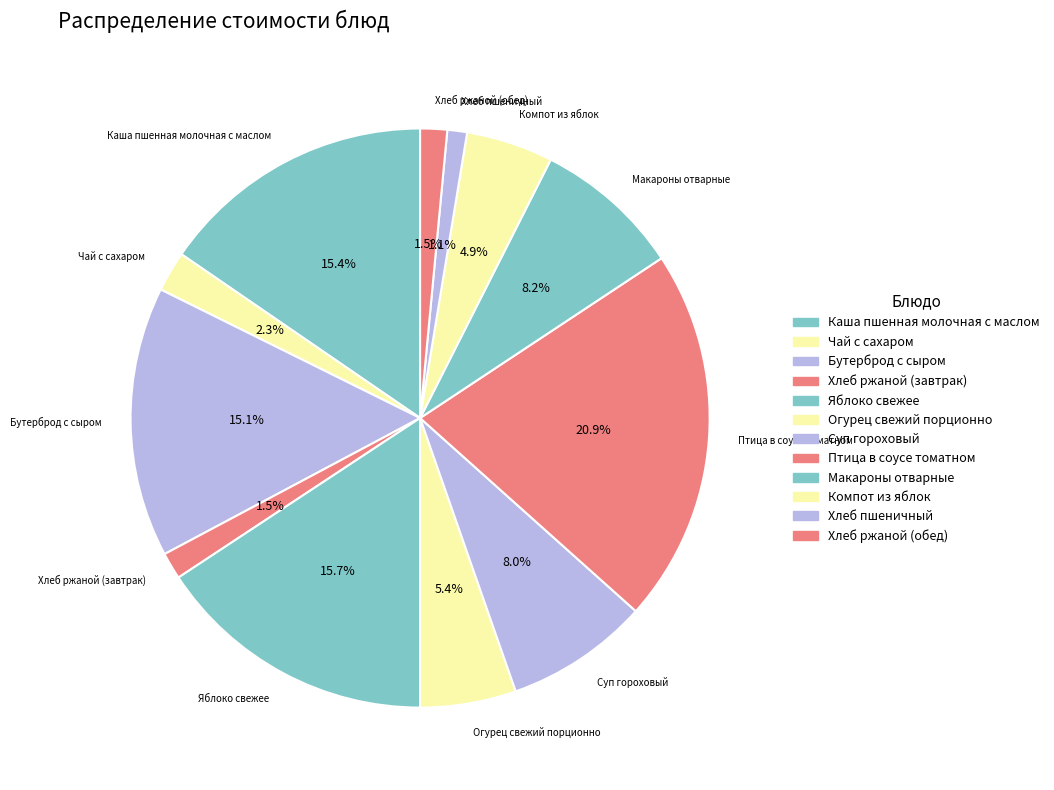

What portion of the pie excludes Яблоко свежее?

84.3%